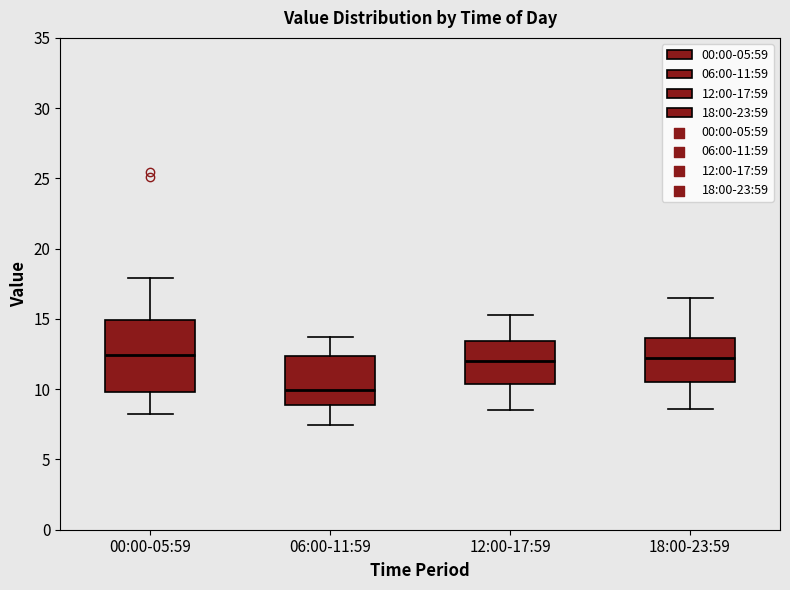

Comparing the boxes themselves (not the whiskers), which one is the tallest?

00:00-05:59